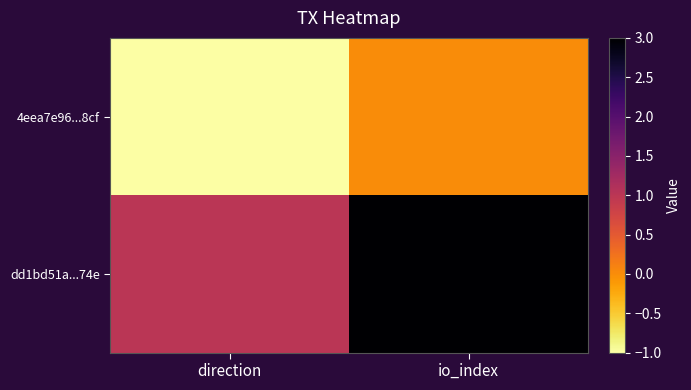

Reading left to right, extract all data points from this chart.

4eea7e96...8cf: direction=-1	io_index=0
dd1bd51a...74e: direction=1	io_index=3